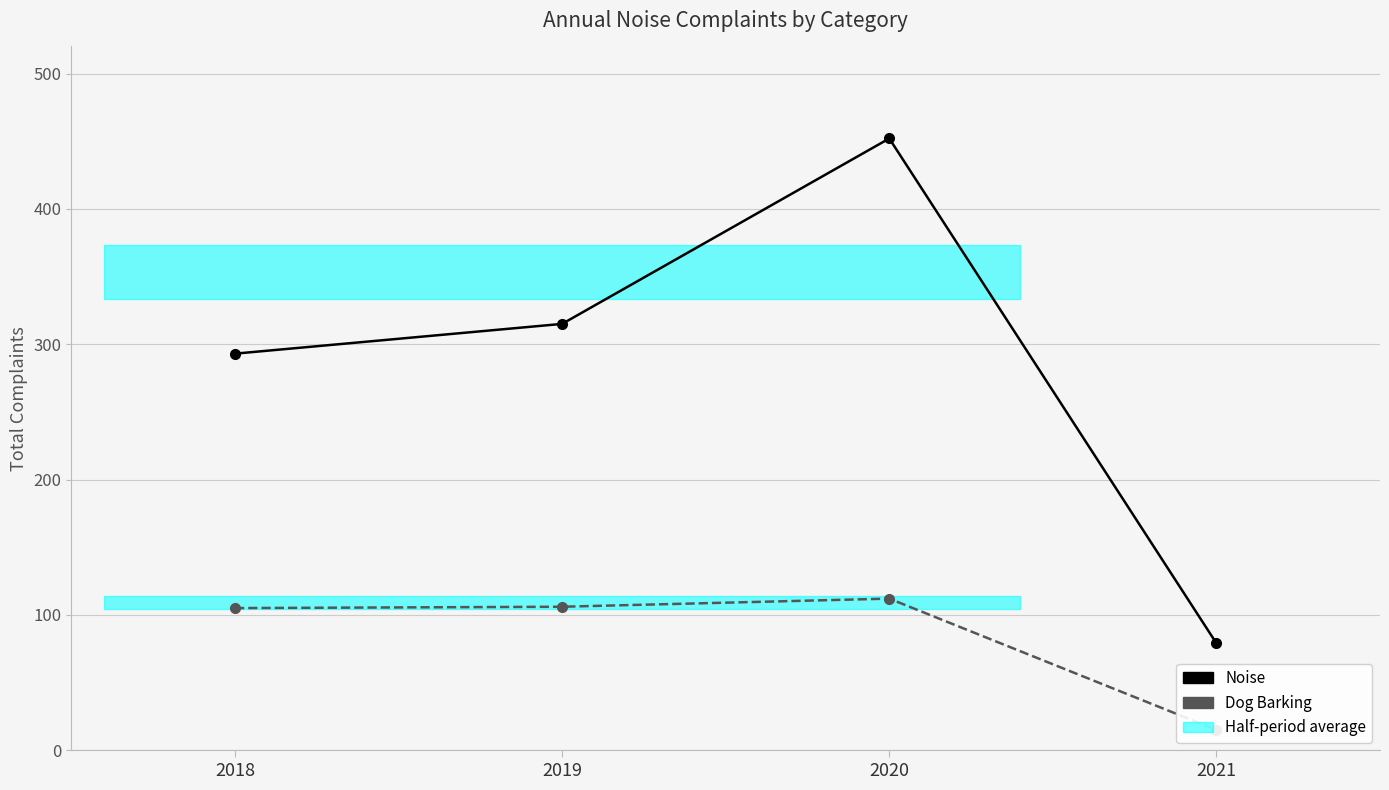

The value of Noise at 2021 is 79. True or false?

True